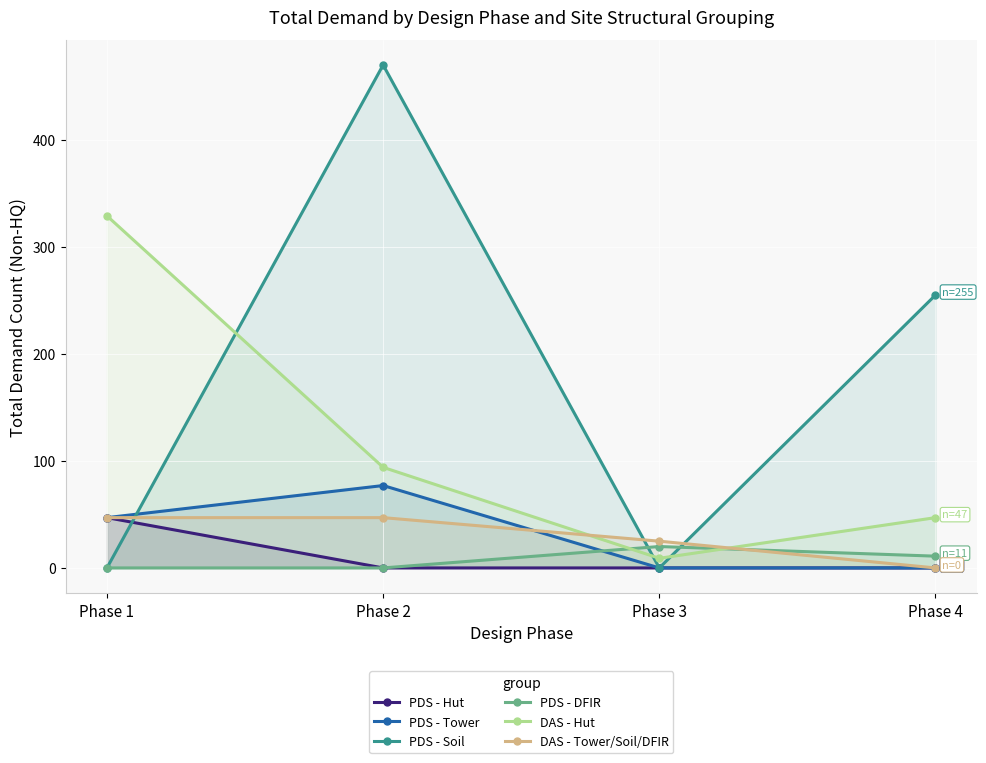

Rank the categories by DAS - Hut value from lowest to highest.

Phase 3, Phase 4, Phase 2, Phase 1